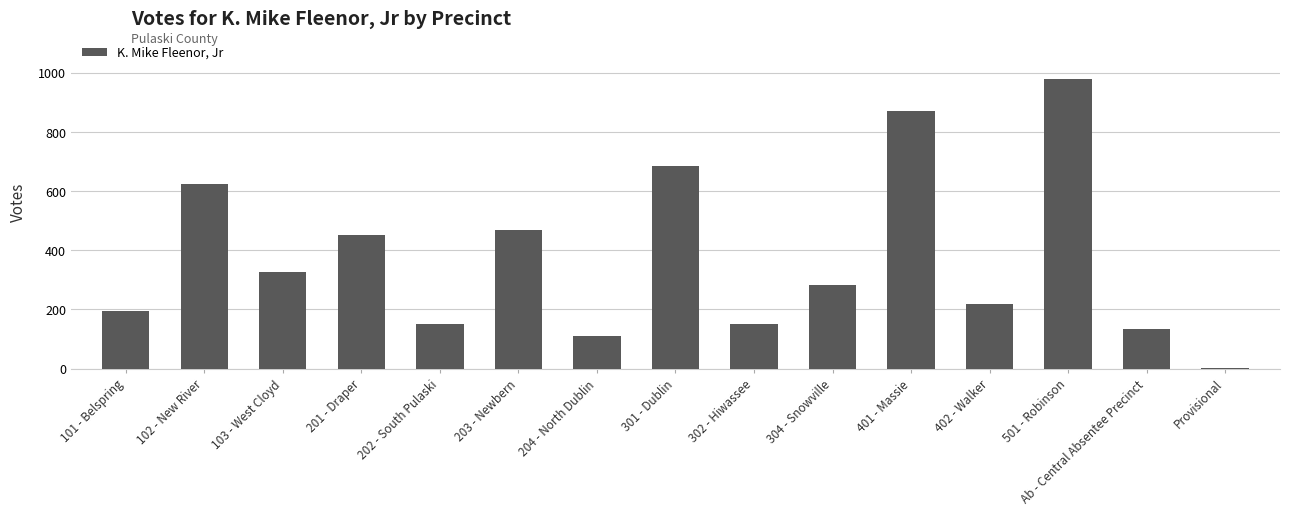

Reading left to right, extract all data points from this chart.

101 - Belspring=194	102 - New River=624	103 - West Cloyd=325	201 - Draper=452	202 - South Pulaski=149	203 - Newbern=469	204 - North Dublin=111	301 - Dublin=683	302 - Hiwassee=149	304 - Snowville=282	401 - Massie=871	402 - Walker=218	501 - Robinson=980	Ab - Central Absentee Precinct=133	Provisional=1